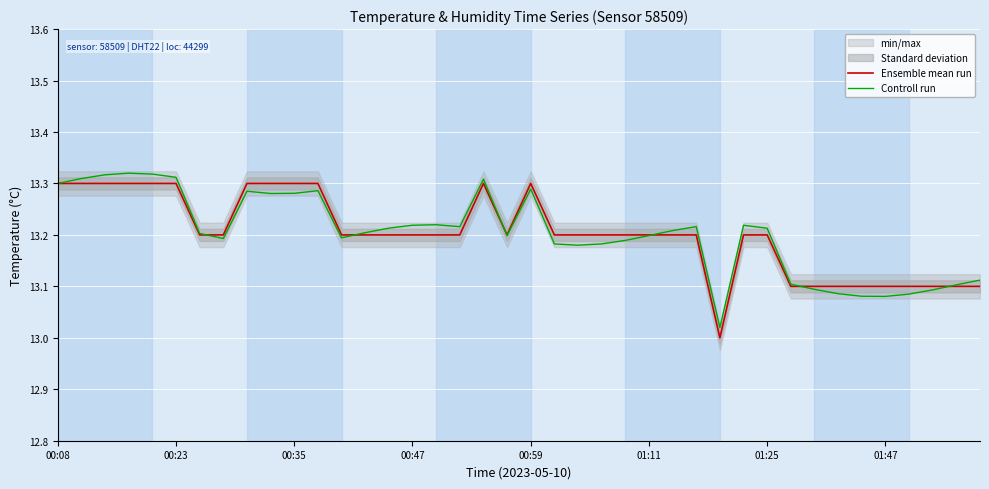

At 00:23, list the series in order from largest to smallest.

Controll run, Ensemble mean run